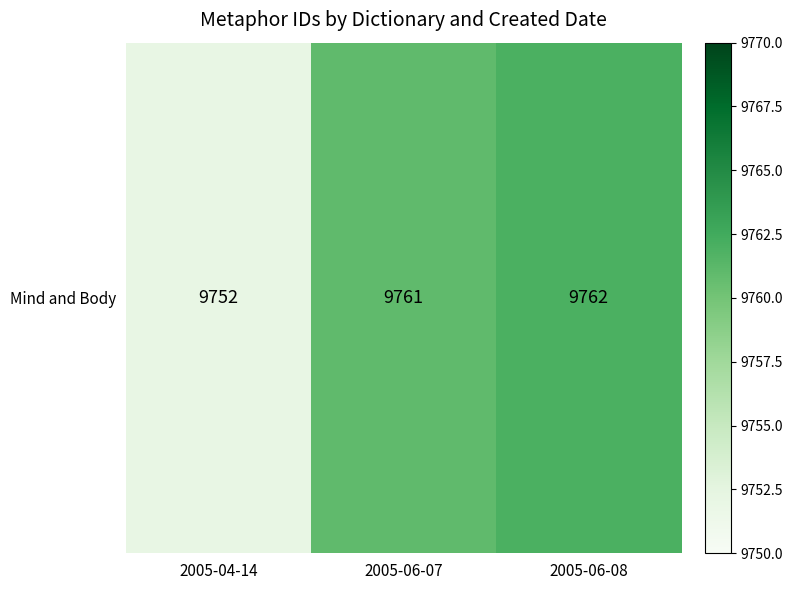

Reading right to left, extract all data points from this chart.

2005-06-08=9762	2005-06-07=9761	2005-04-14=9752